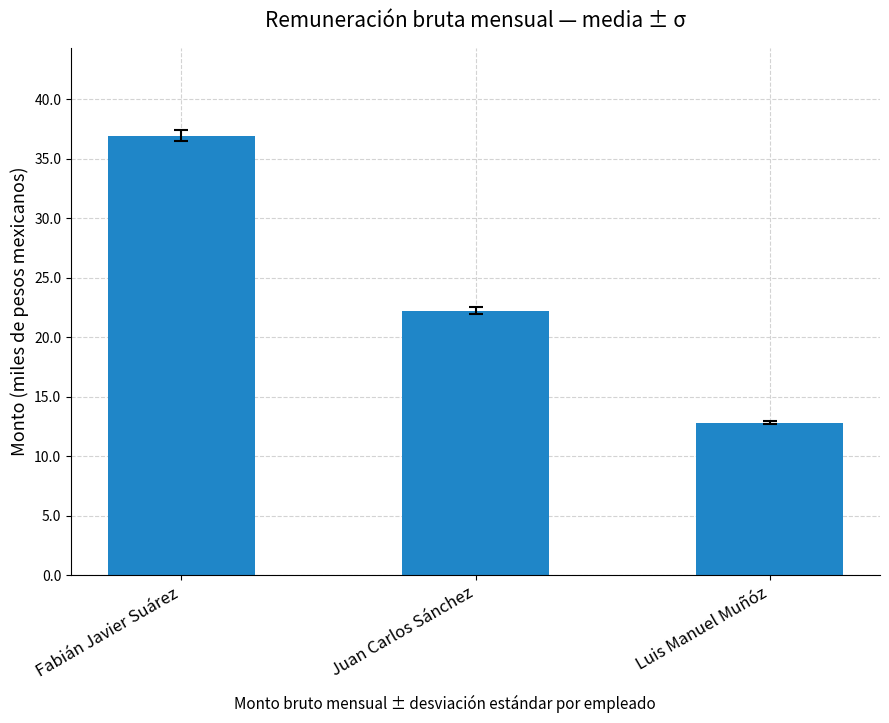

What value does the data have at Fabián Javier Suárez?

36.9